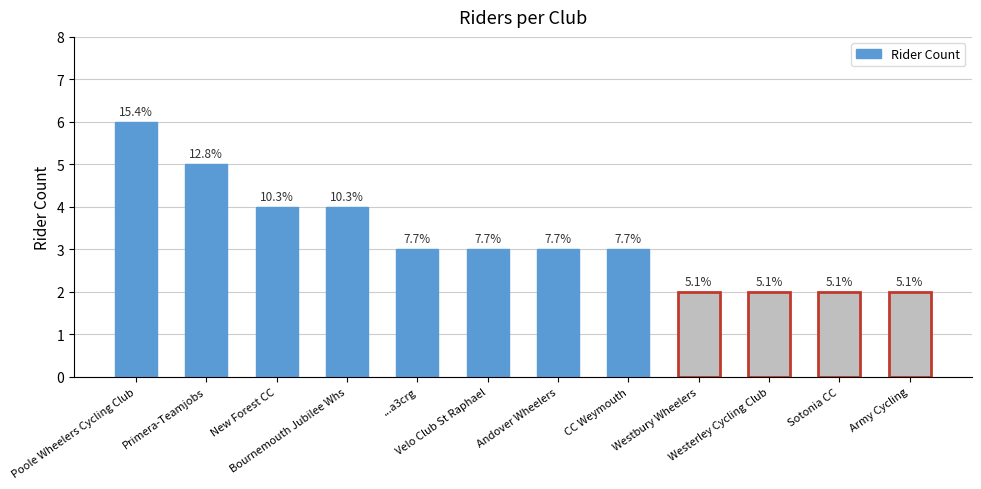

The value at Westerley Cycling Club is 3. True or false?

False